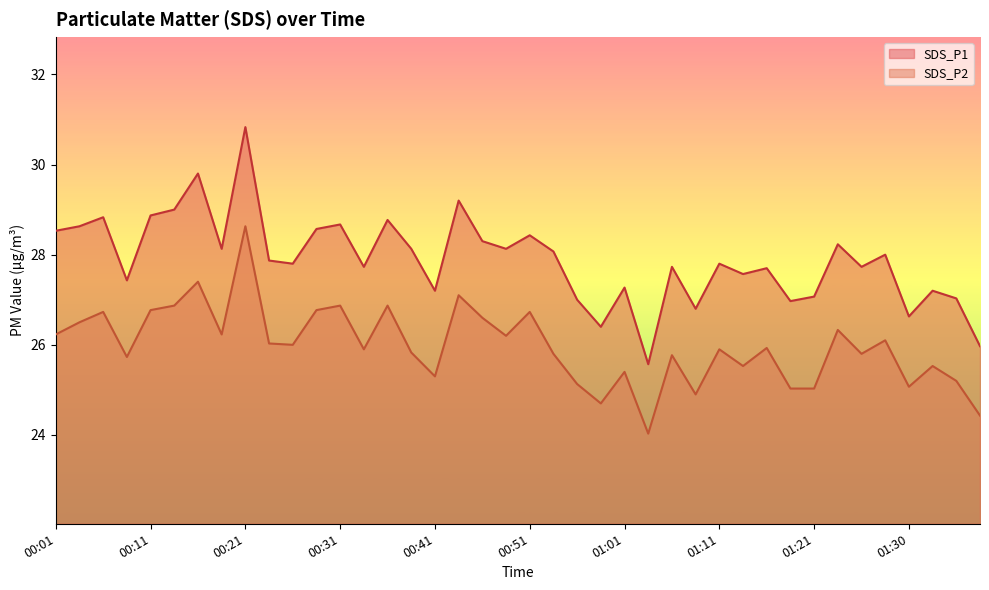

Between 00:53 and 01:16, which series saw the biggest shift?

SDS_P1